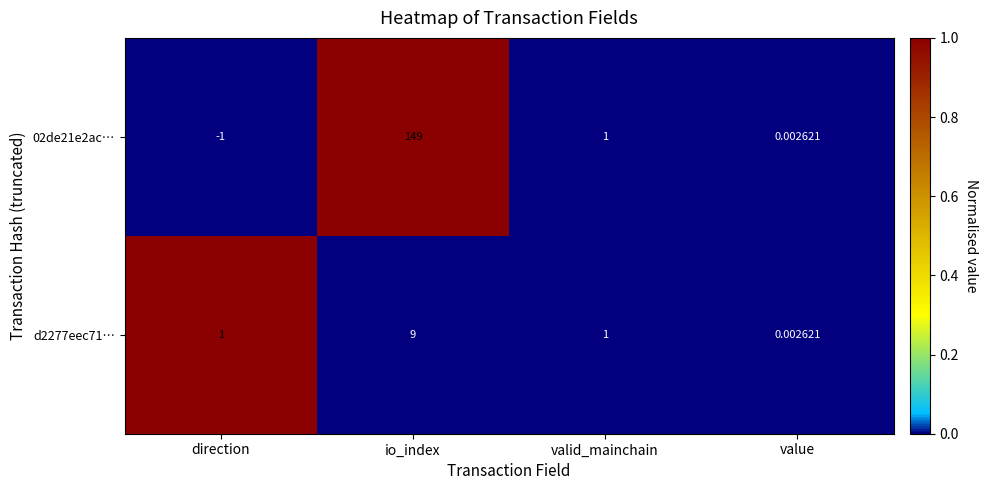

List the series in order of their peak value, lowest first.

d2277eec71…, 02de21e2ac…